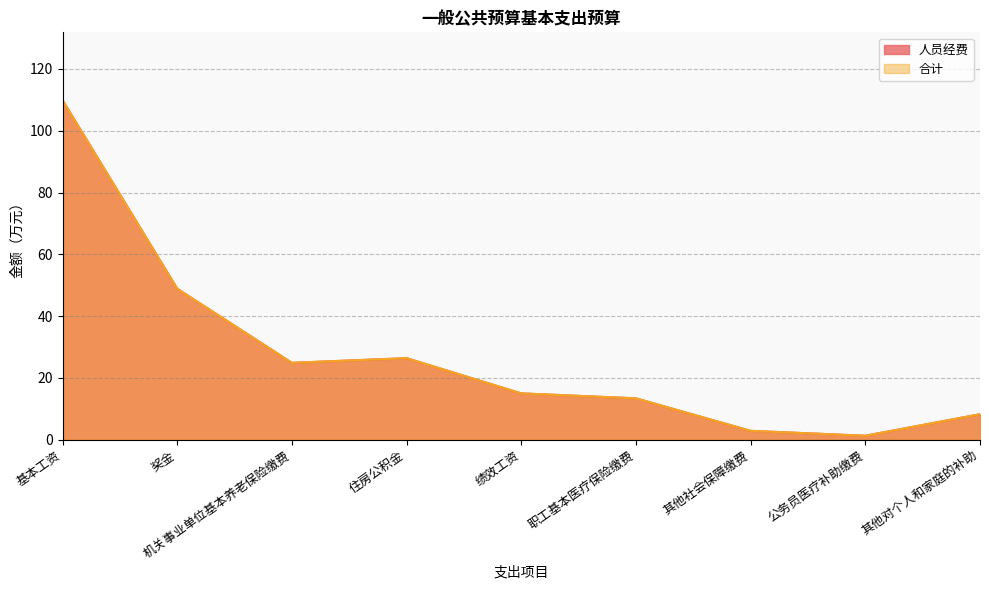

How many lines are shown in the chart?

2